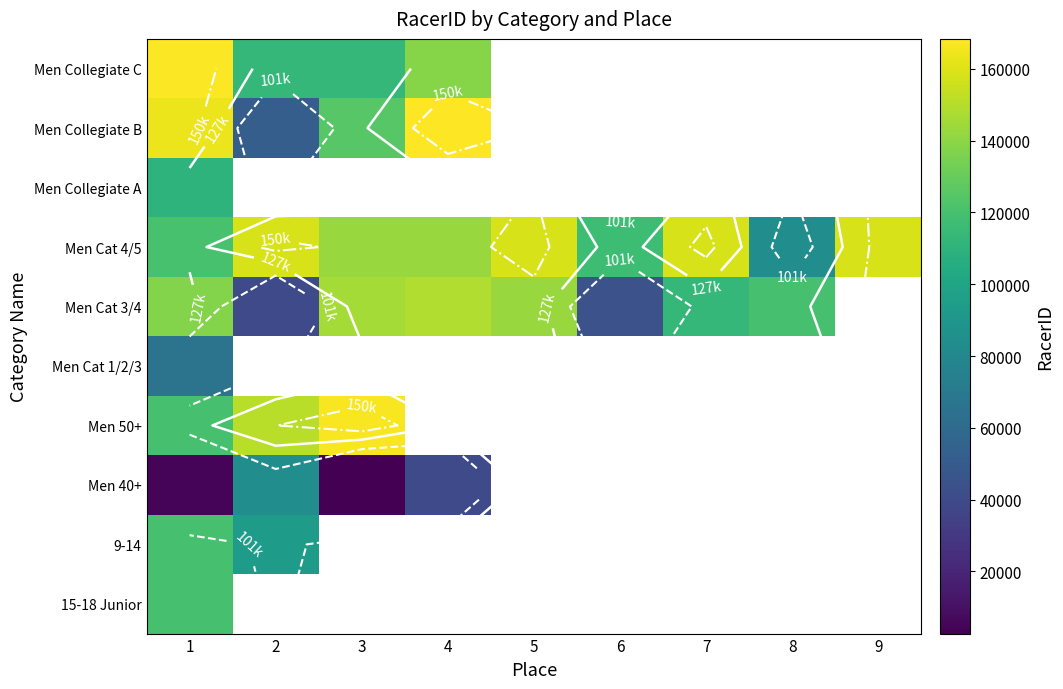

Count the number of categories in the chart.

9